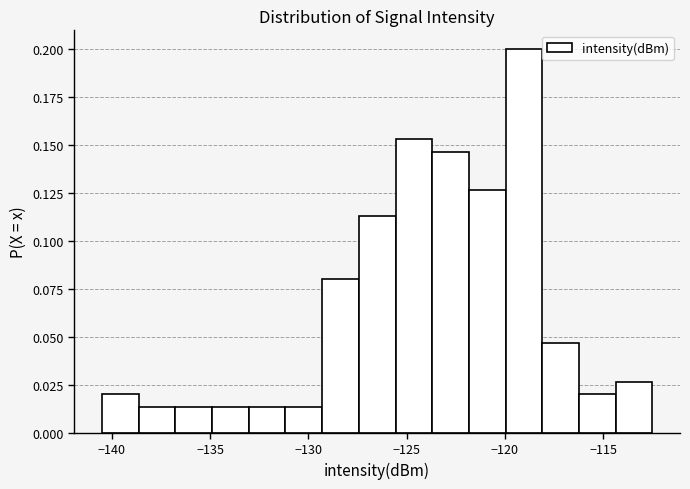

Around what value on the x-axis is the tallest bar? Give the approximate position of its centre, as read against the axis.

-119.0